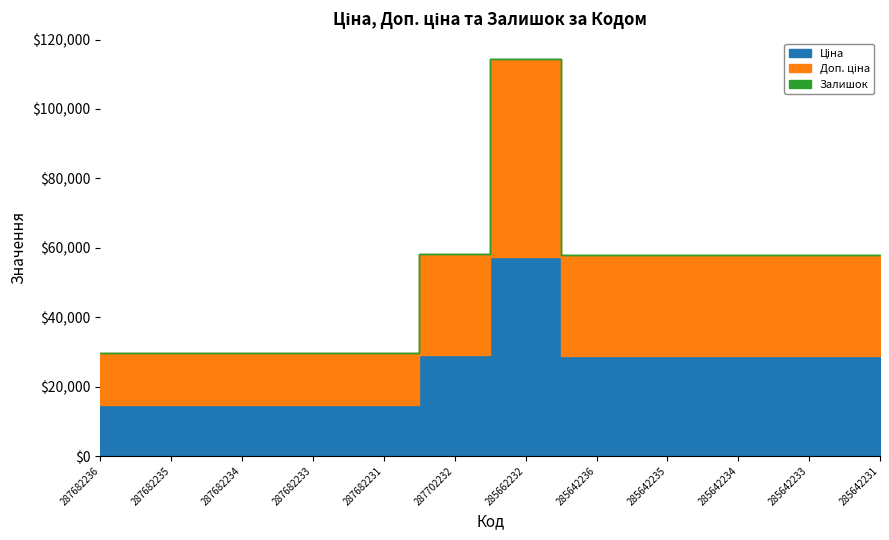

Which category has the lowest value in the Залишок series?

287682236